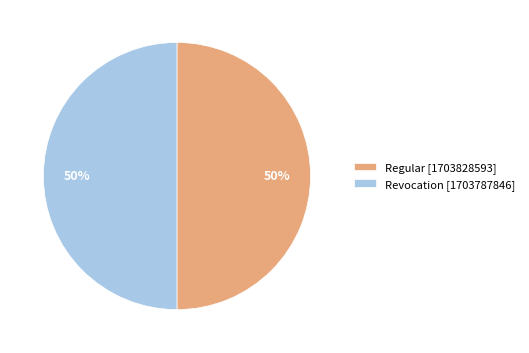

To the nearest percent, what portion does Regular represent?

50%